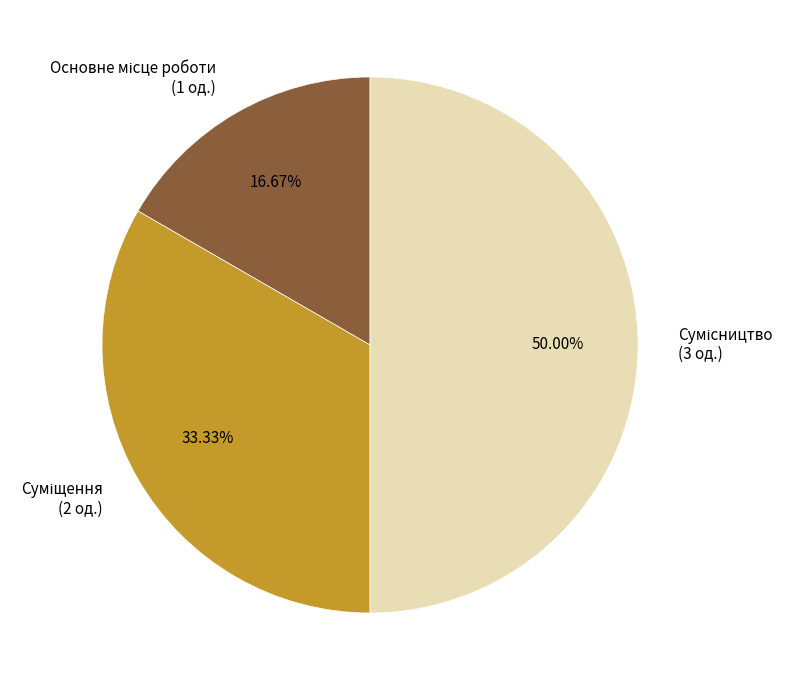

How much of the chart is everything except Сумісництво?

50.0%